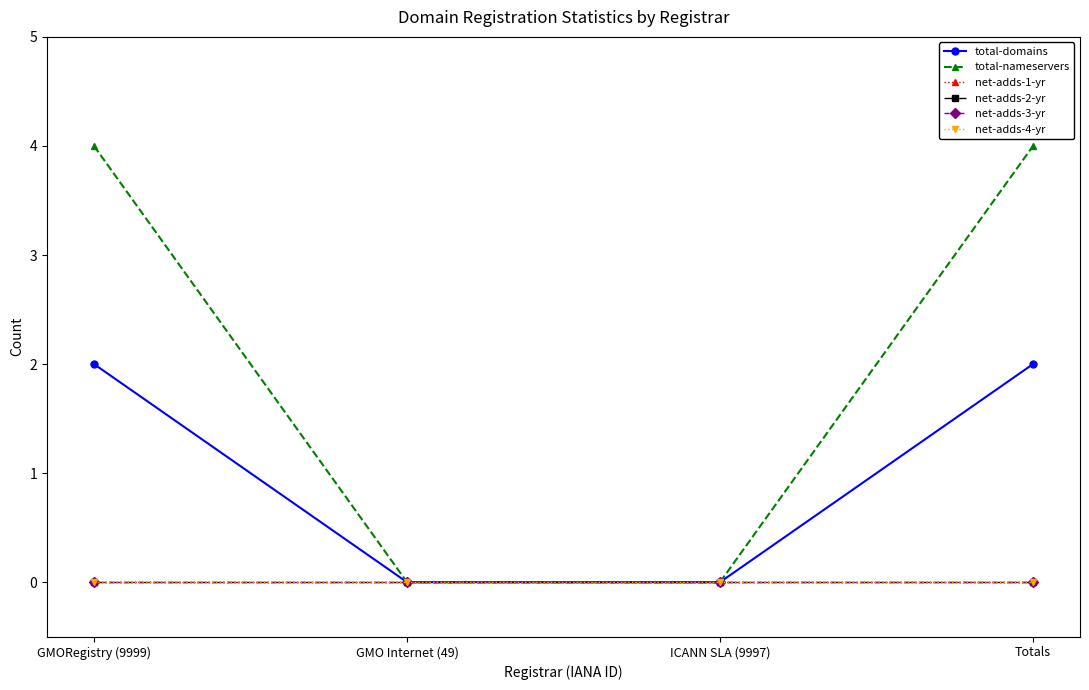

What is the label of the 2nd point from the left?

GMO Internet (49)